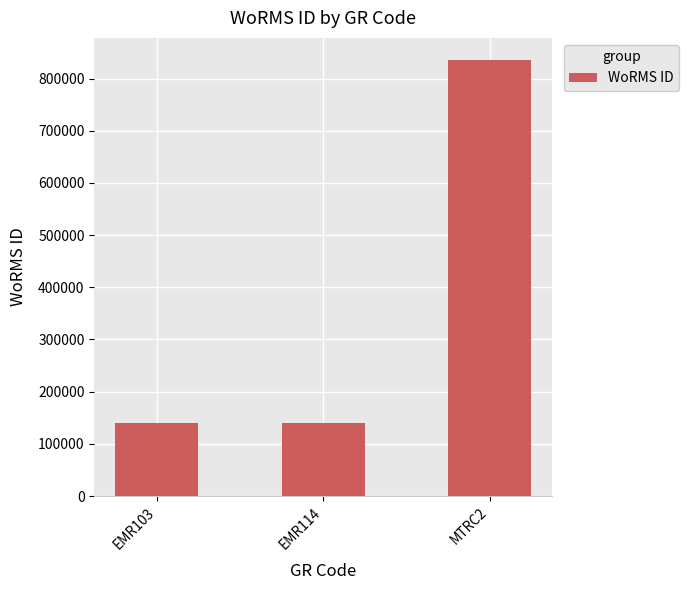

What is the smallest value displayed?

140656